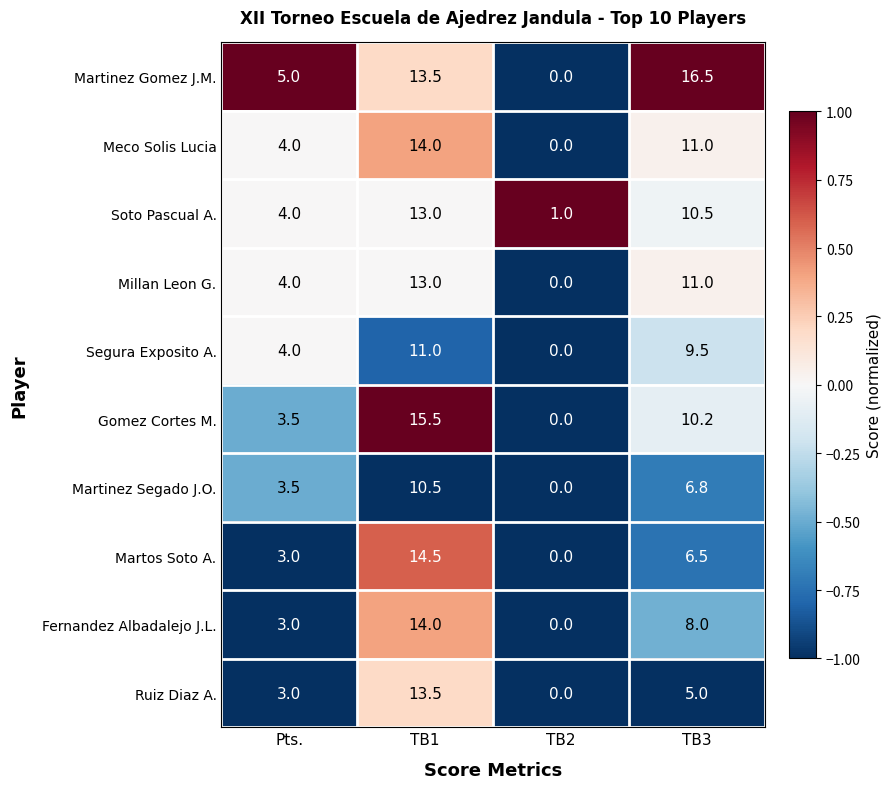

Which category has the highest value in the Soto Pascual A. series?

TB1